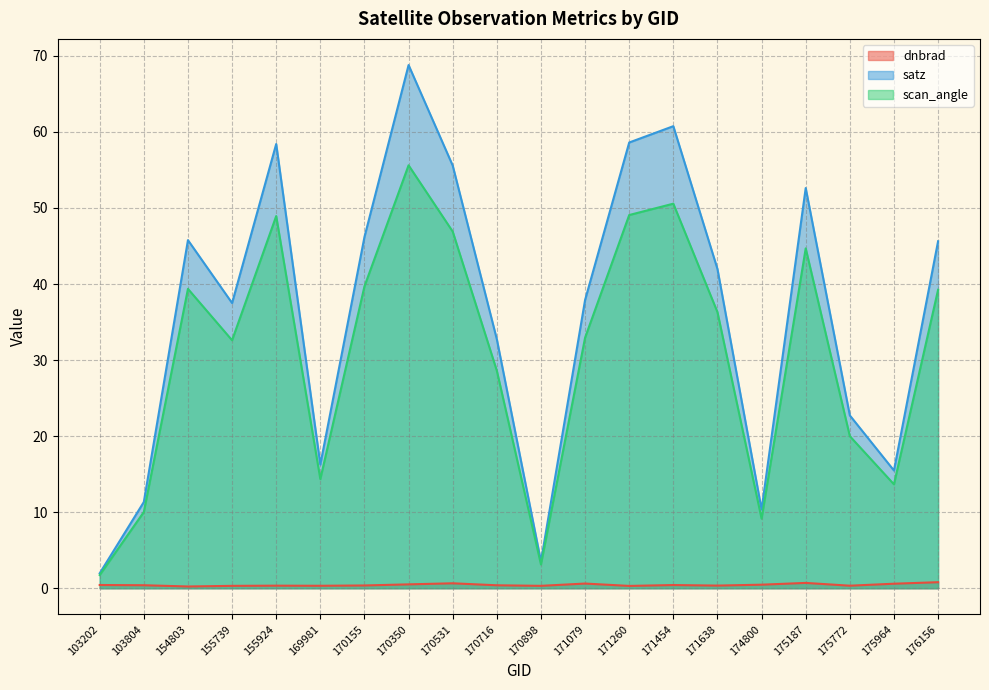

How many data points in satz are less than 41?

10